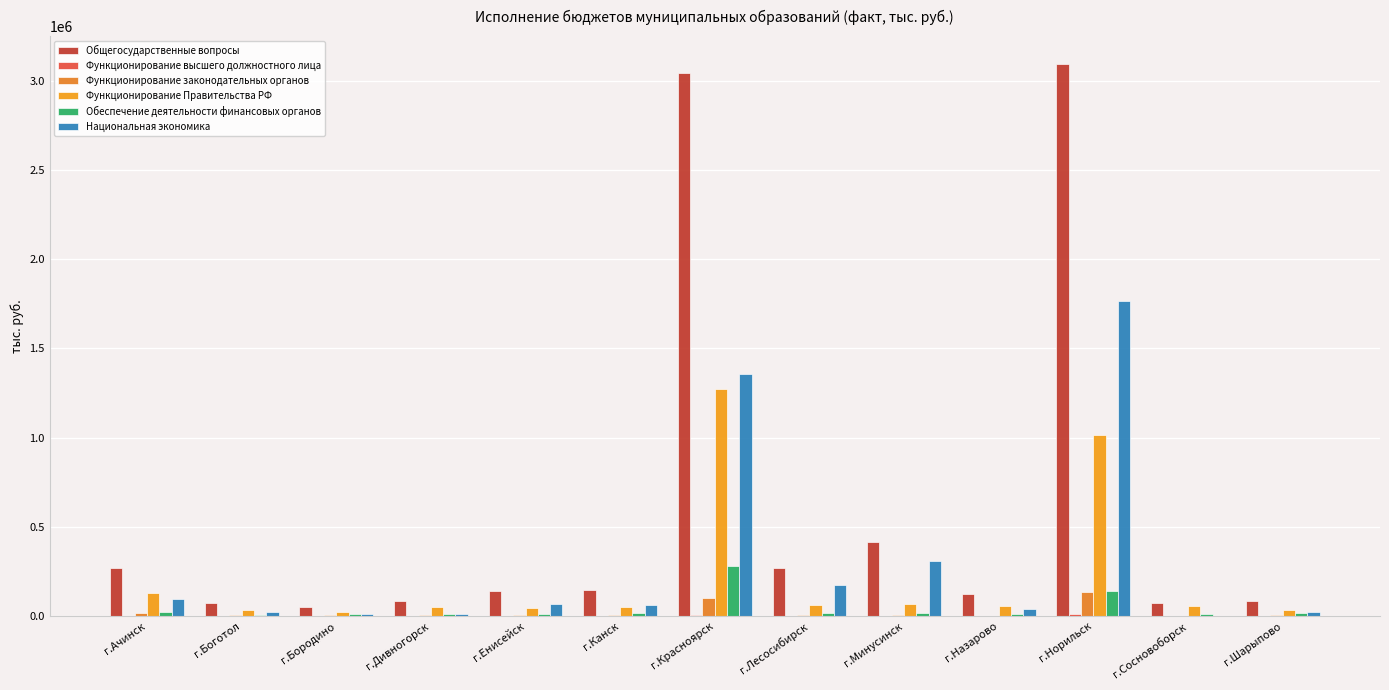

How many series are shown in this chart?

6